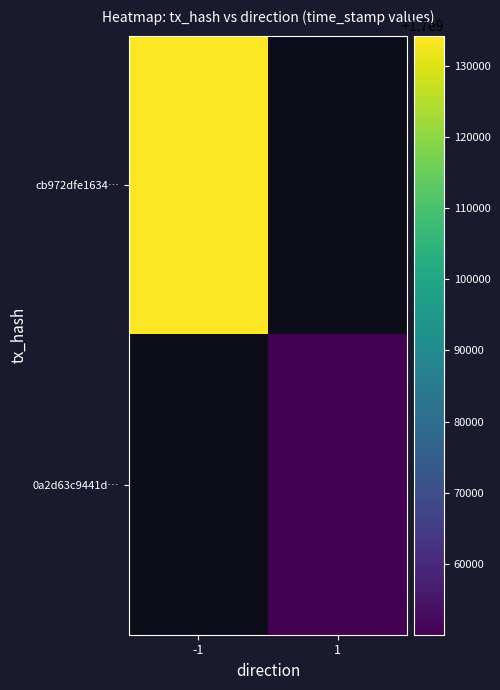

Which has a higher value, 1 or -1?

-1